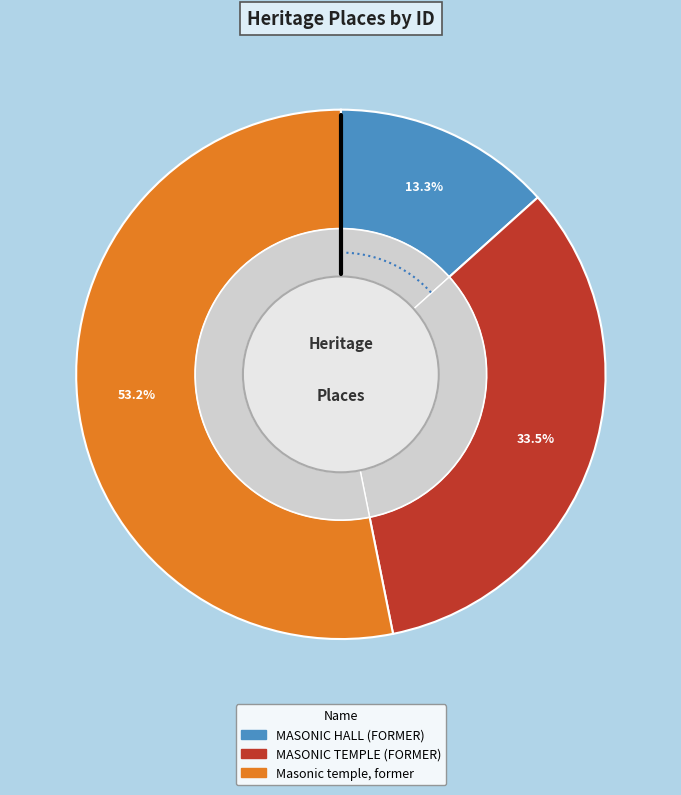

Is MASONIC TEMPLE (FORMER) the majority of the pie?

No